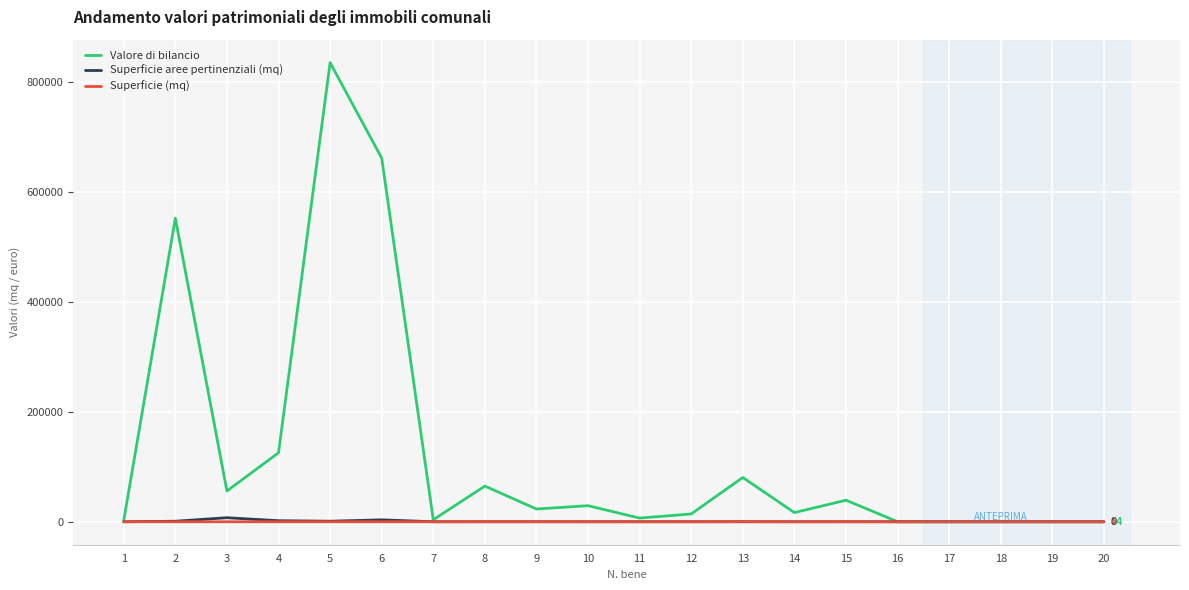

Which series has the widest spread of values?

Valore di bilancio